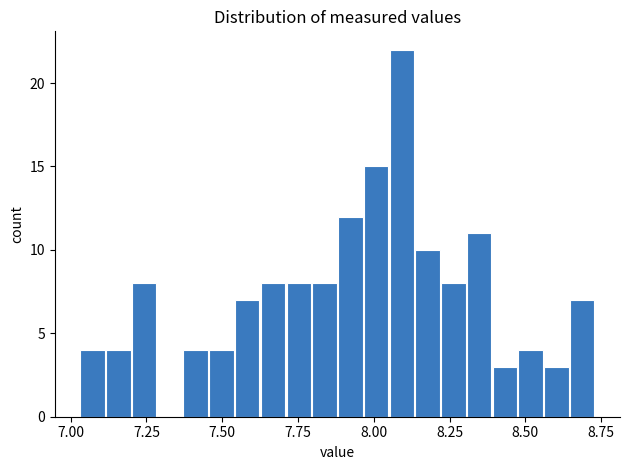

Around what value on the x-axis is the tallest bar? Give the approximate position of its centre, as read against the axis.

8.10